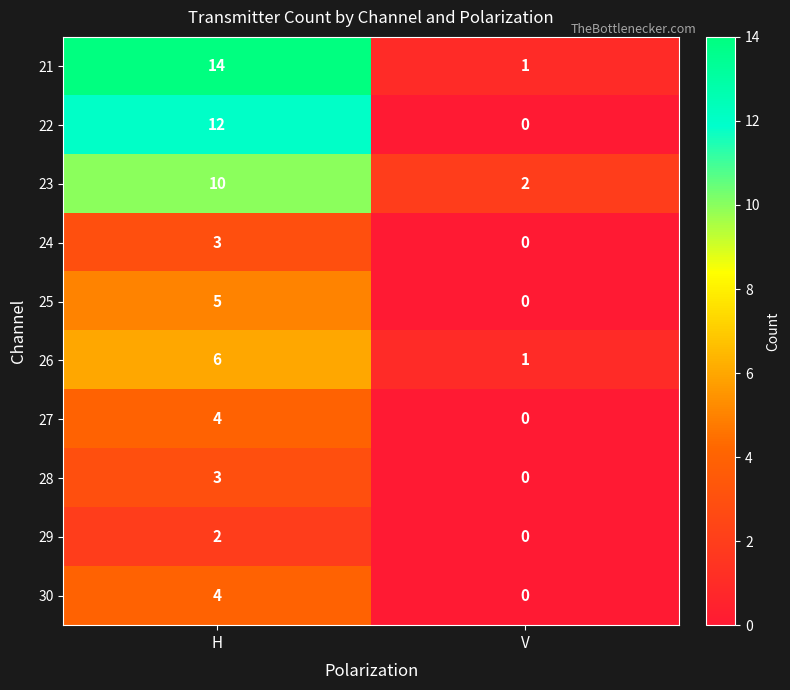

True or false: 21 has a value of 14 at H.

True